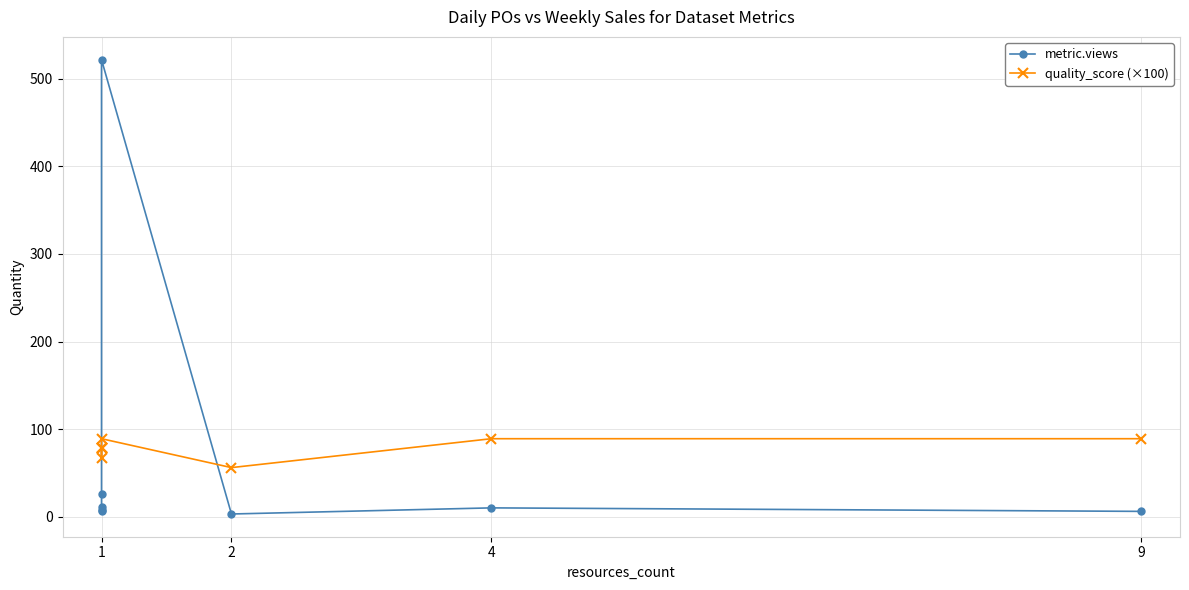

How many data points in metric.views are less than 10?

4